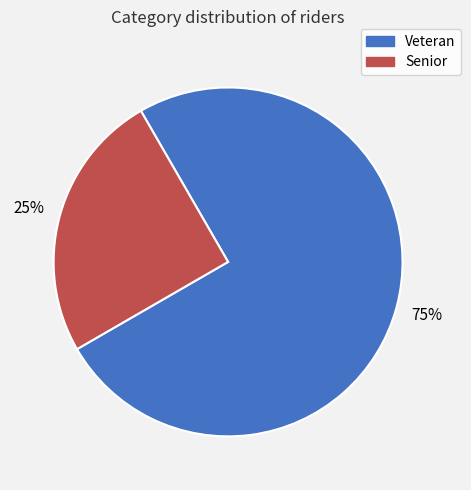

To the nearest percent, what is the average slice percentage?

50%